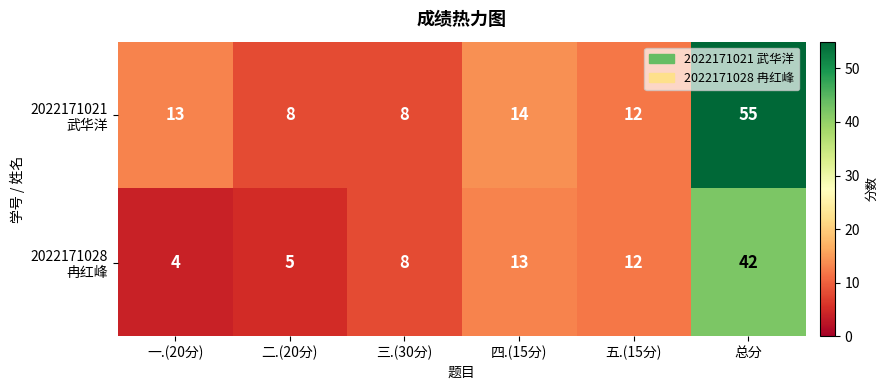

What is the difference between the highest and lowest values at 一.(20分)?

9